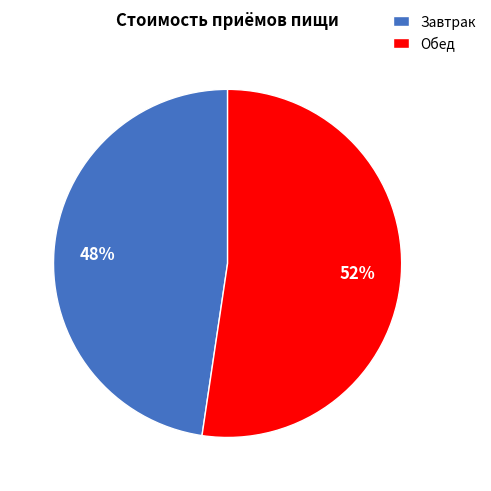

True or false: Завтрак accounts for 48% of the total.

True